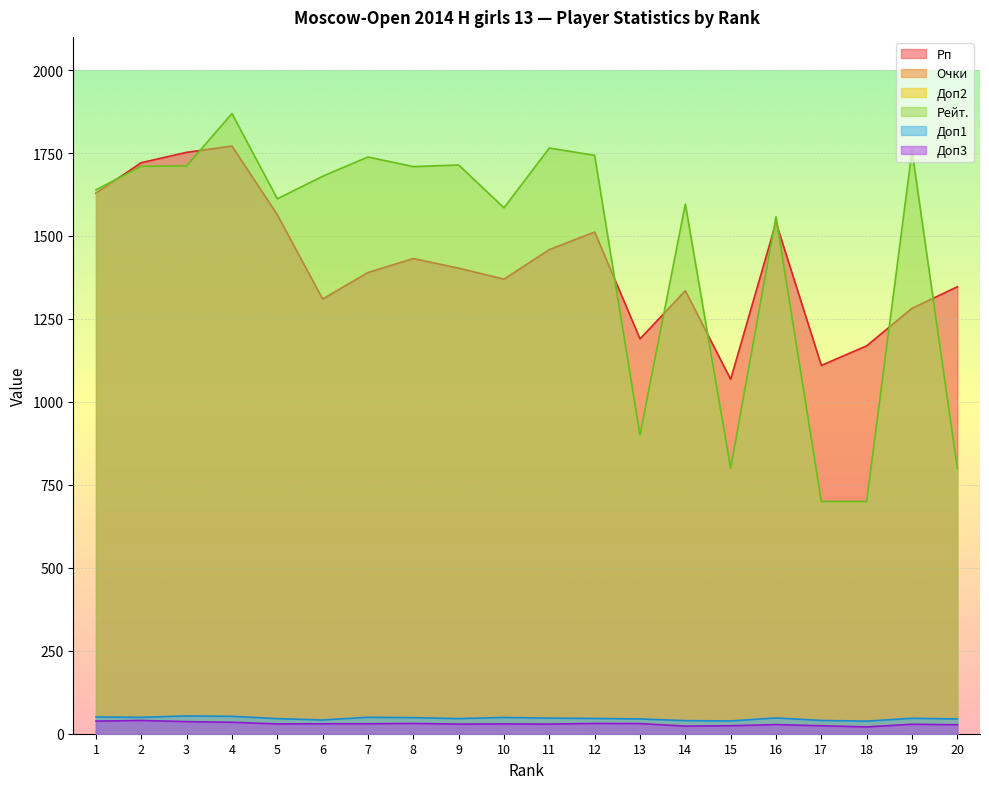

Where is the first local minimum for Доп3?

5